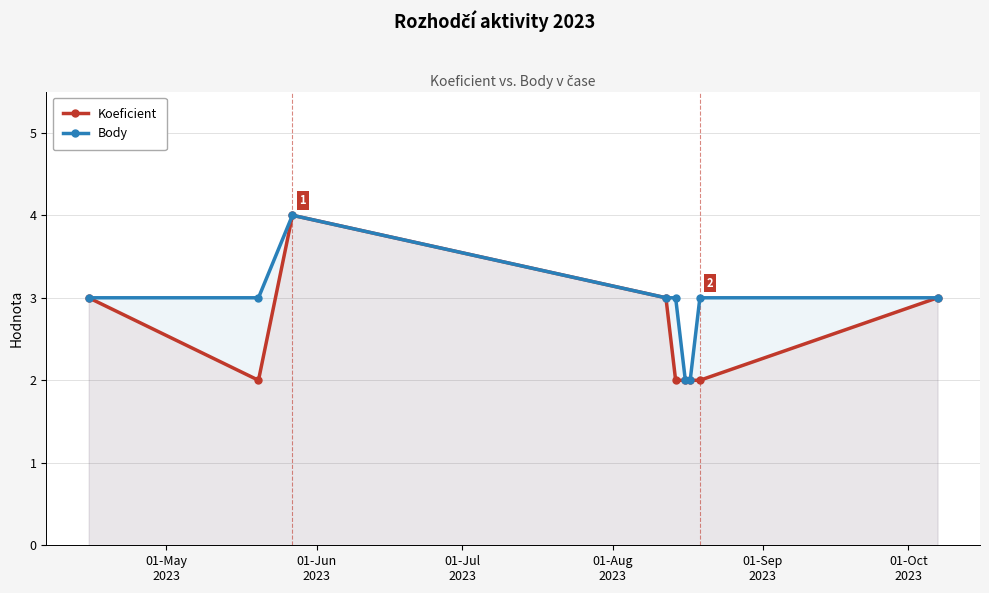

In Koeficient, how many points are lower than both neighbors (excluding endpoints)?

1